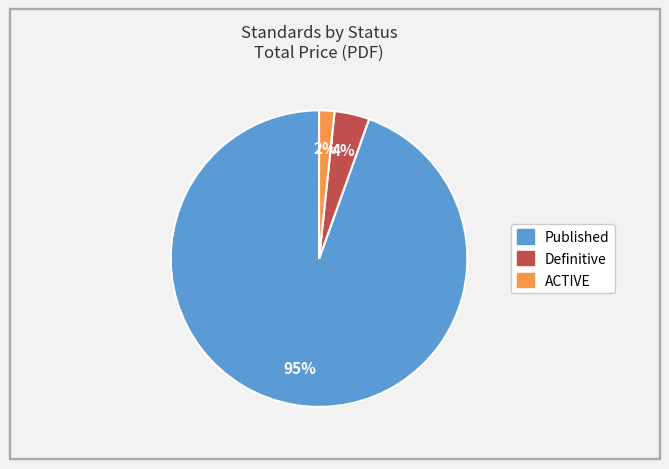

How many segments does this pie chart have?

3